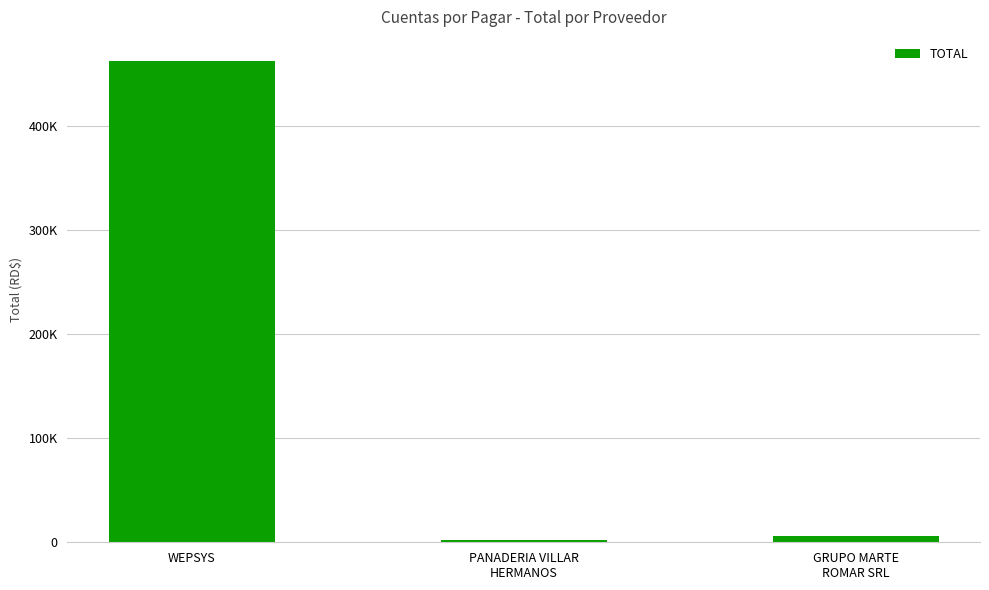

Is it true that the value at GRUPO MARTE
ROMAR SRL is 1976.7?

False